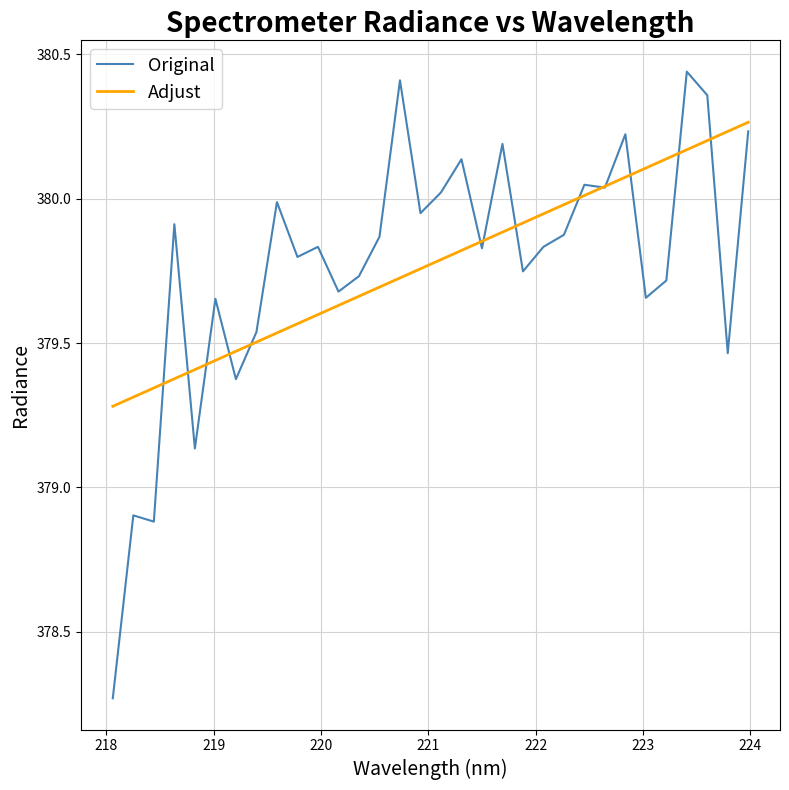

Which series has the widest spread of values?

Original